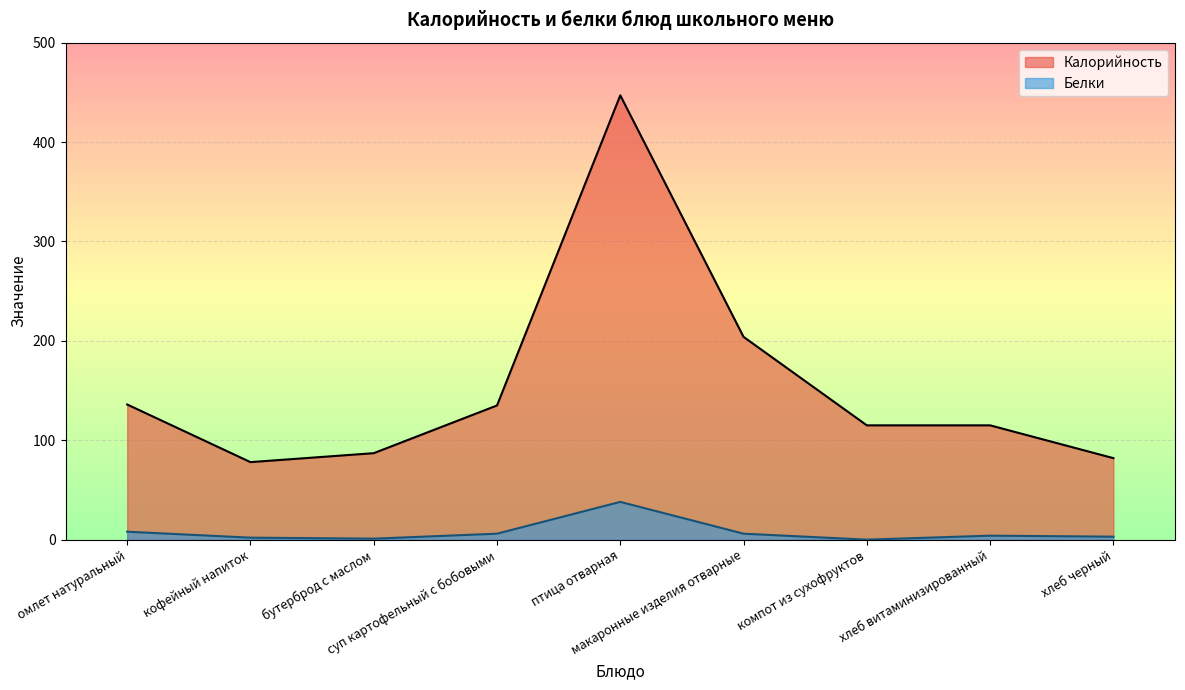

In Калорийность, how many points are lower than both neighbors (excluding endpoints)?

1